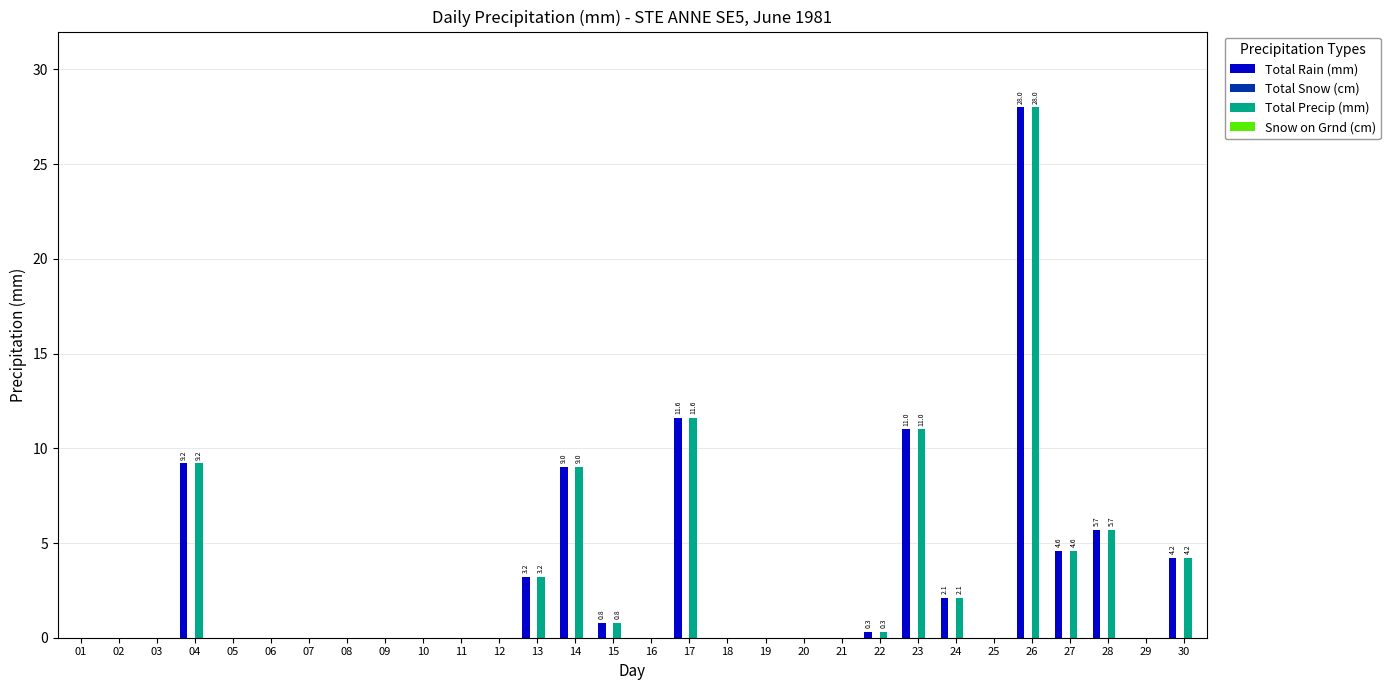

At which category is the sum across all series the highest?

26